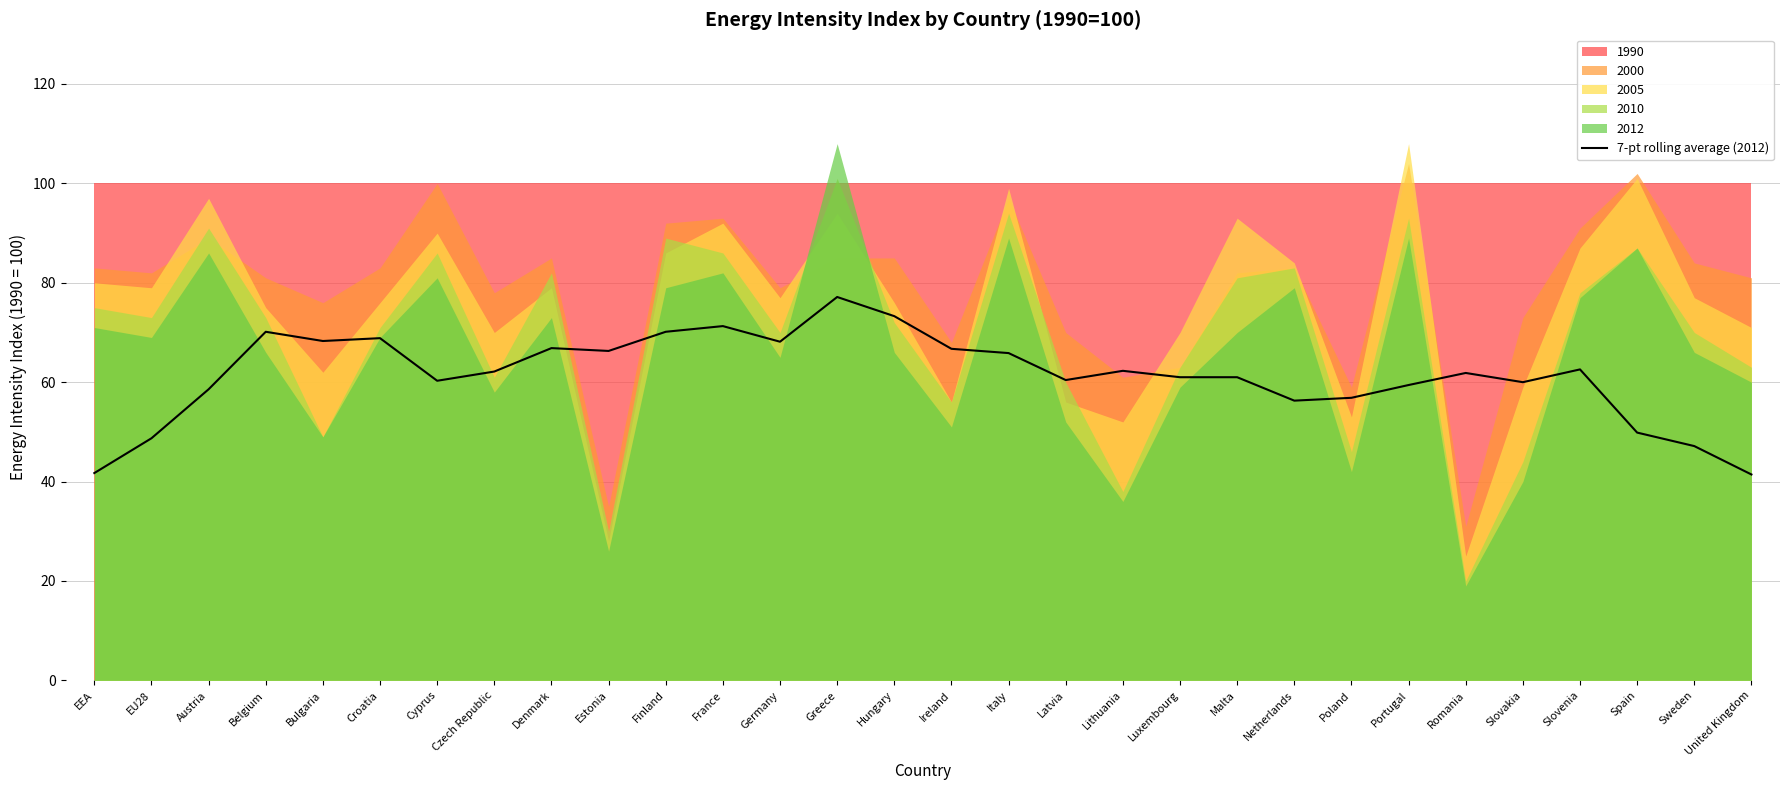

Read the value at Cyprus.

60.3